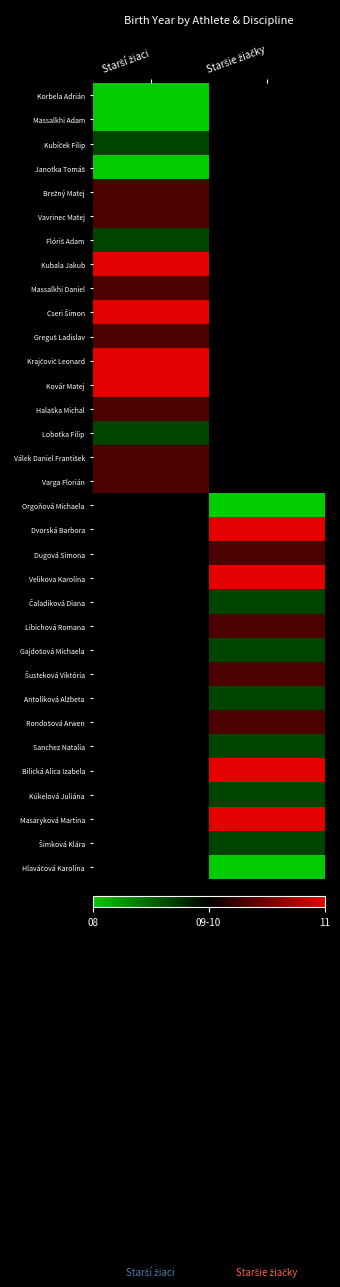

Is the value of Massalkhi Daniel at Starší žiaci greater than the value of Janotka Tomáš at Starší žiaci?

Yes